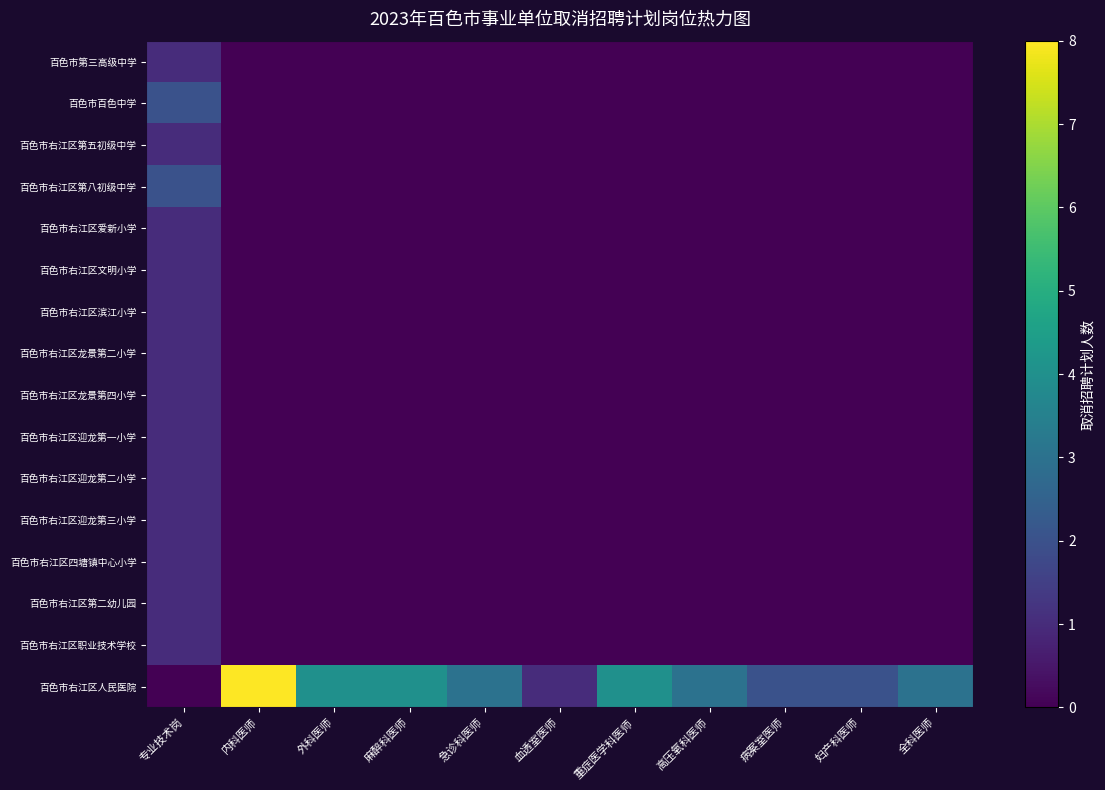

Which series has the largest total across all categories?

百色市右江区人民医院